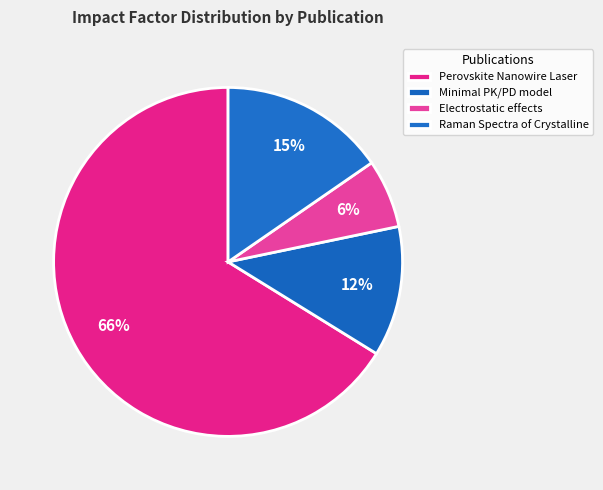

What percentage do Minimal PK/PD model and Raman Spectra of Crystalline together represent?

27.5%